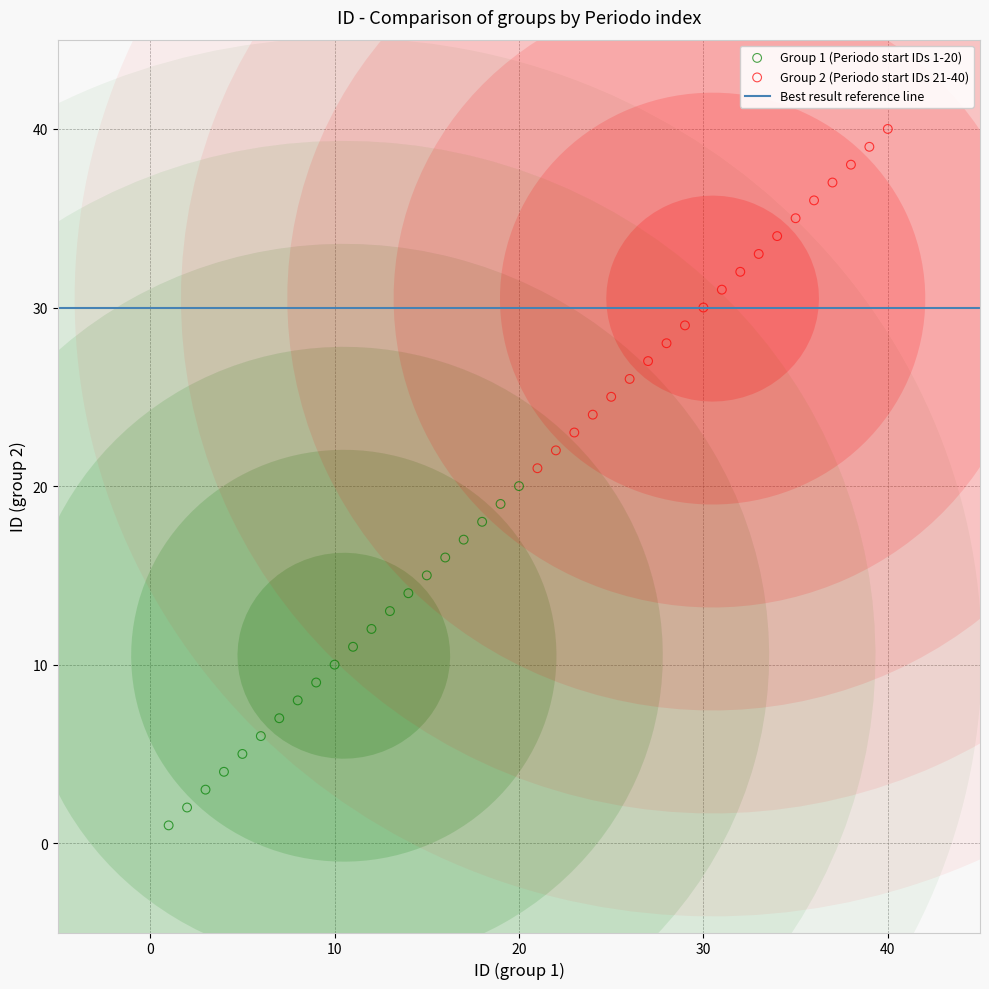

Which series reaches the minimum Y coordinate?

Group 1 (Periodo start IDs 1-20)